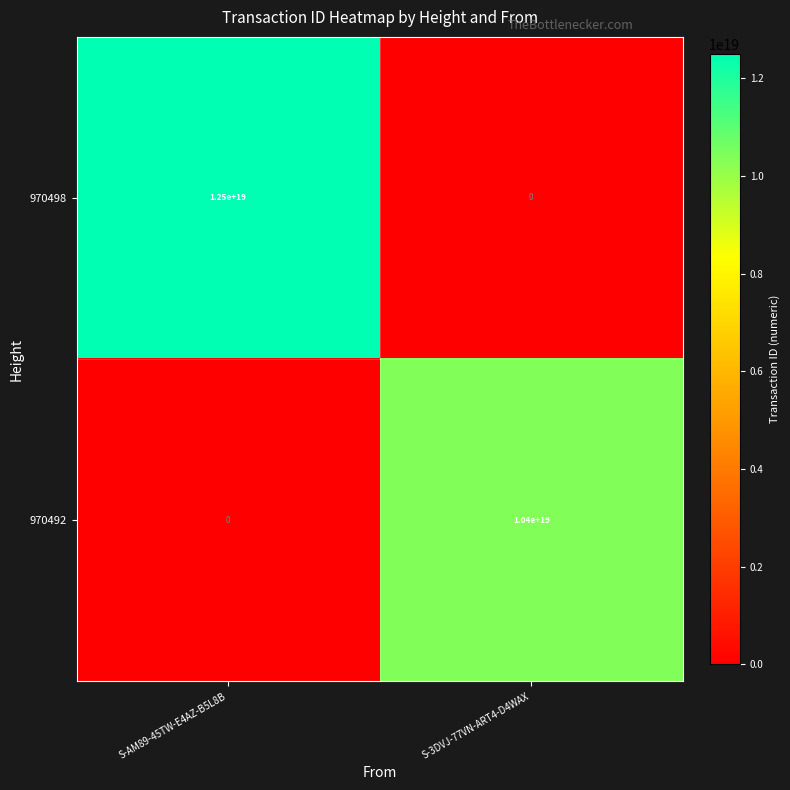

Is it true that 970492 equals 0 at S-AM89-45TW-E4AZ-B5L8B?

True